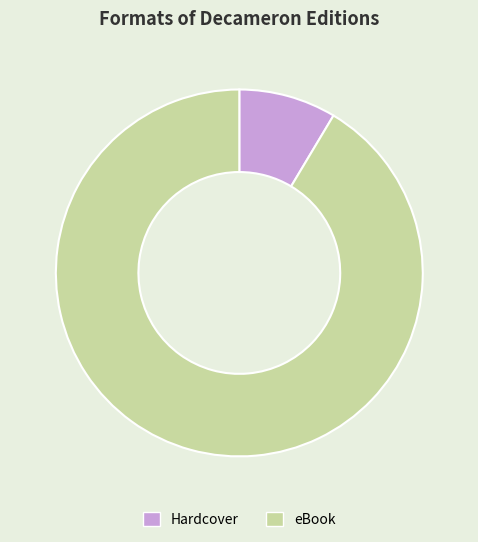

Is there a majority slice in this chart?

Yes